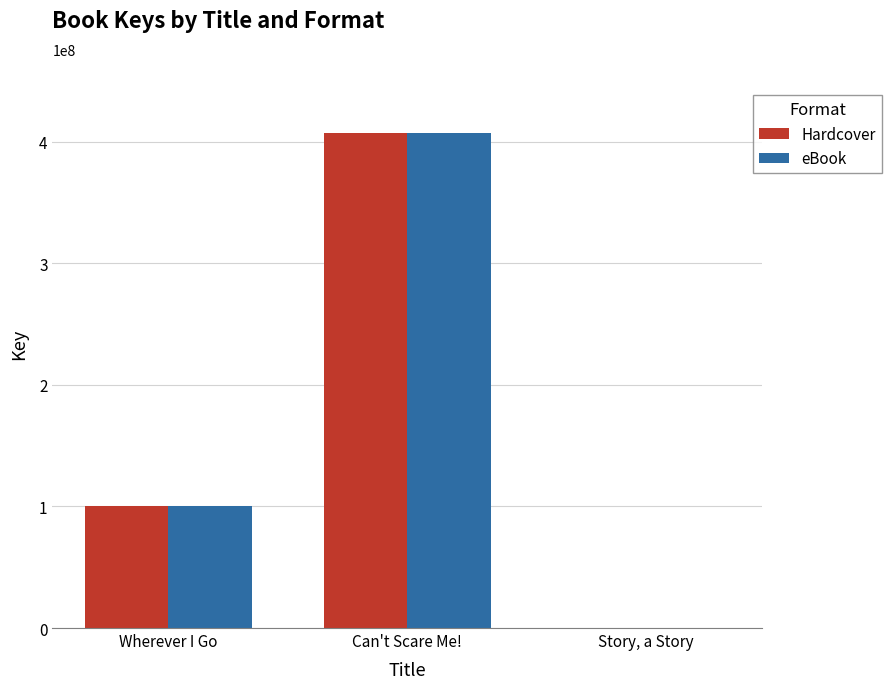

At which category is the sum across all series the highest?

Can't Scare Me!